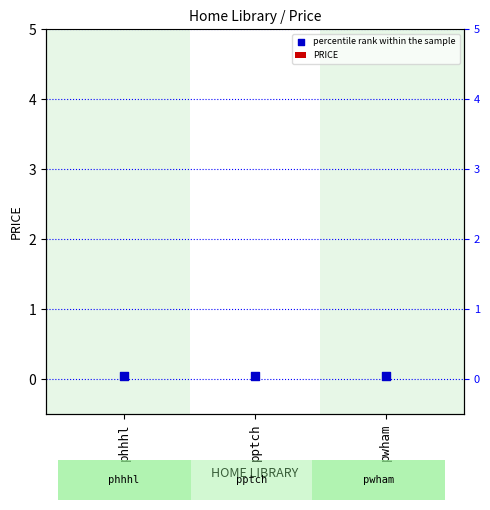

What is the total value across all series at phhhl?

0.1